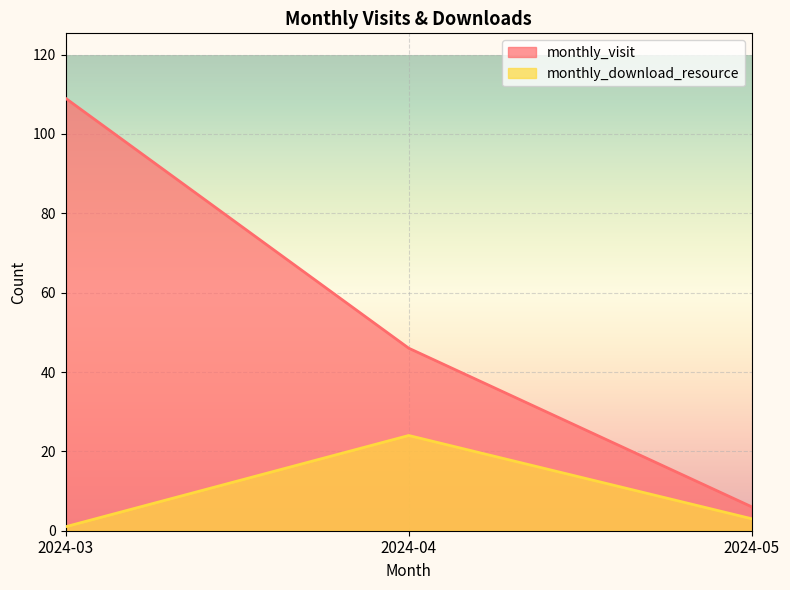

Reading left to right, transcribe all the data shown in this chart.

monthly_visit: 109	46	6
monthly_download_resource: 1	24	3